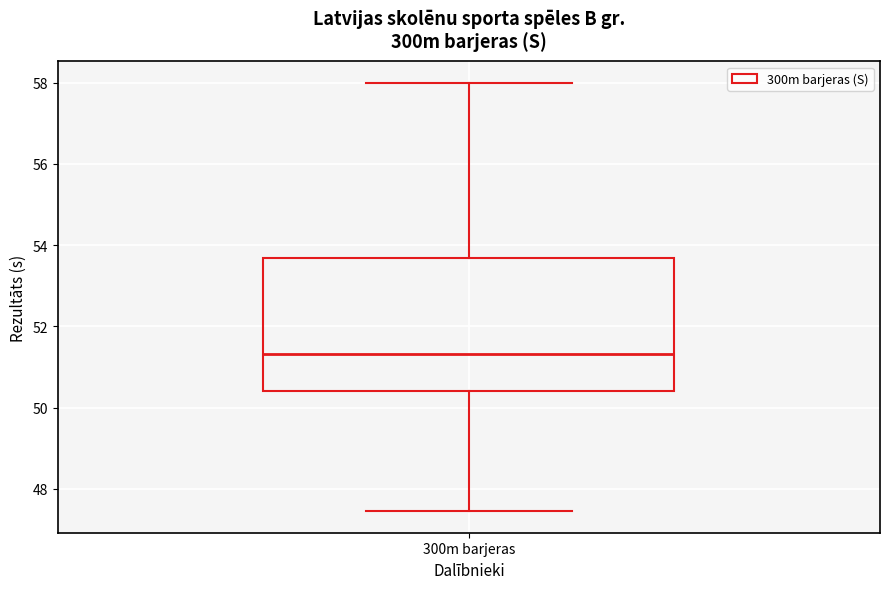

Read this box plot against the y-axis: the position of the median line, the range covered by the box, and the ends of both whiskers. The values are not printed on the chart, so give them approximately, as read against the axis.

median 51.4, box 50.4 to 53.6, whiskers 47.4 to 58.0